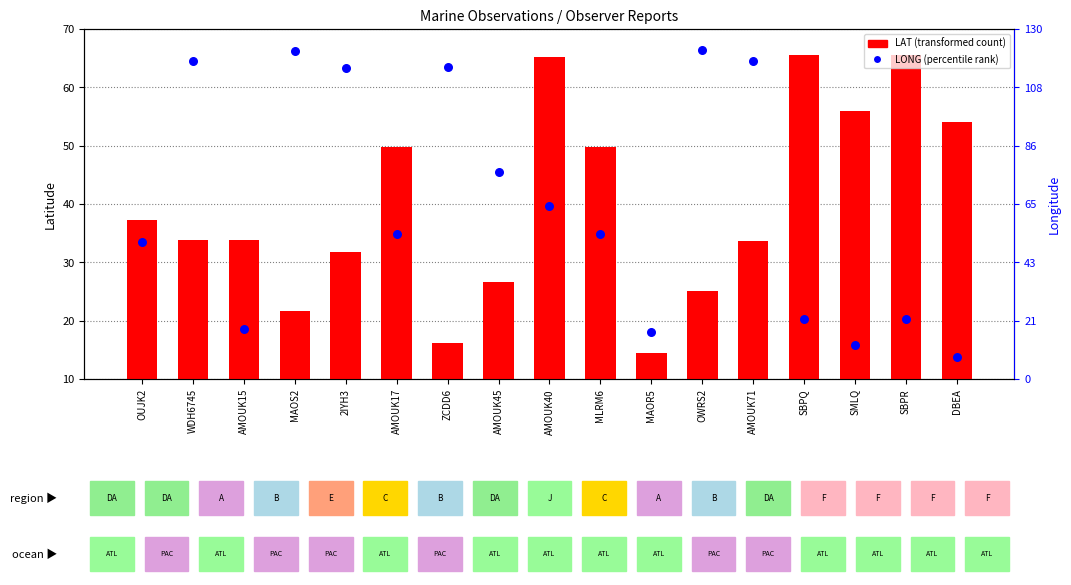

Between SBPQ and AMOUK15, which is larger?

SBPQ